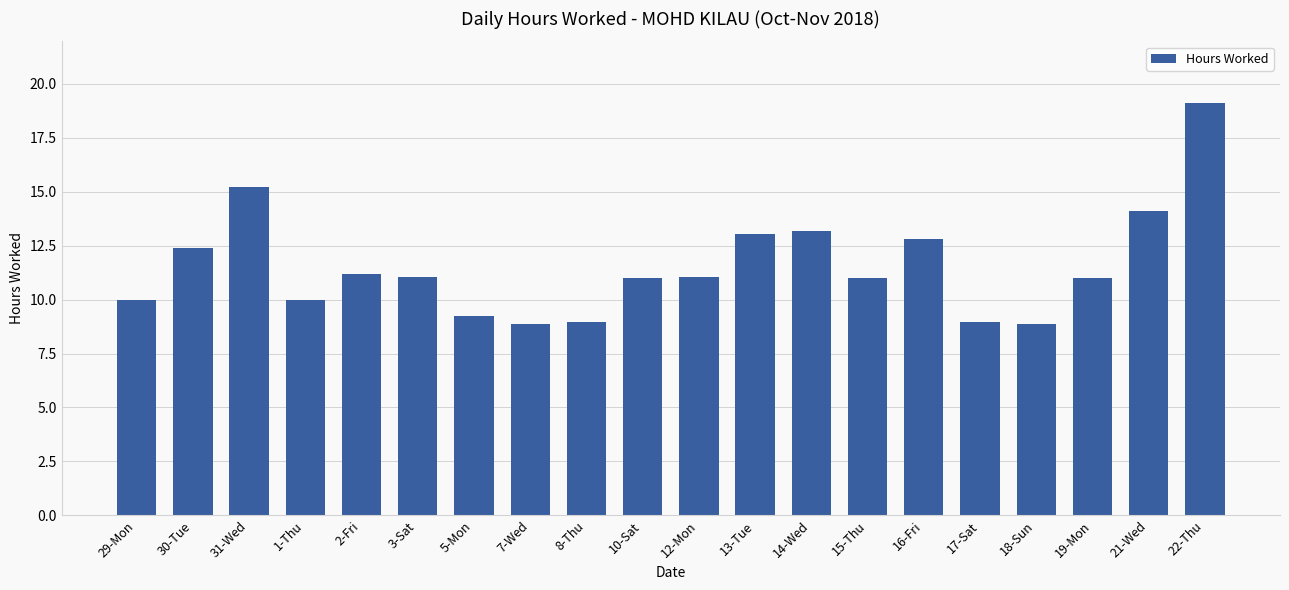

What is the change in value from 7-Wed to 17-Sat?

+0.1